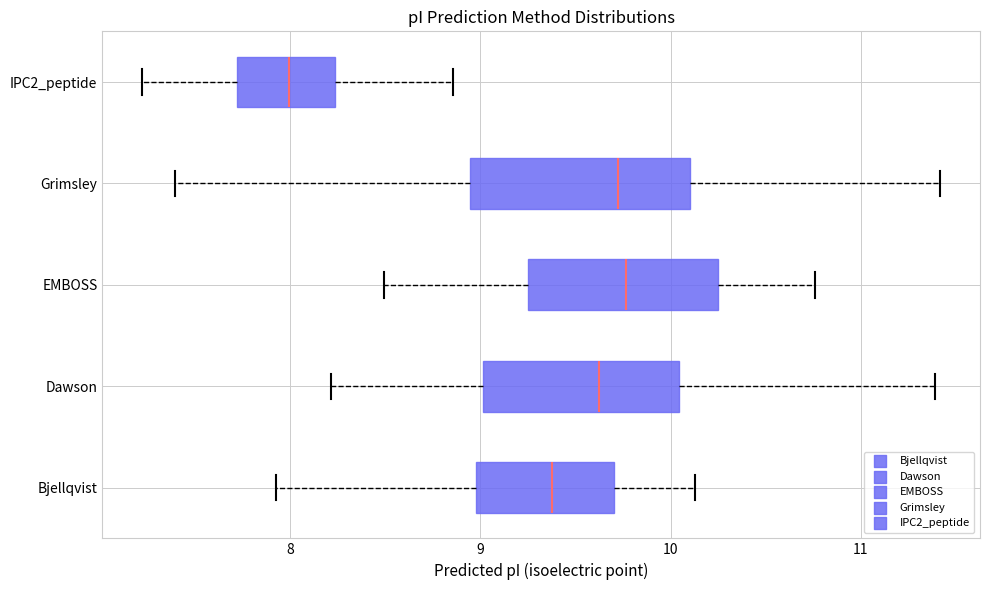

Which box is the widest, from its left edge to its right edge?

Grimsley